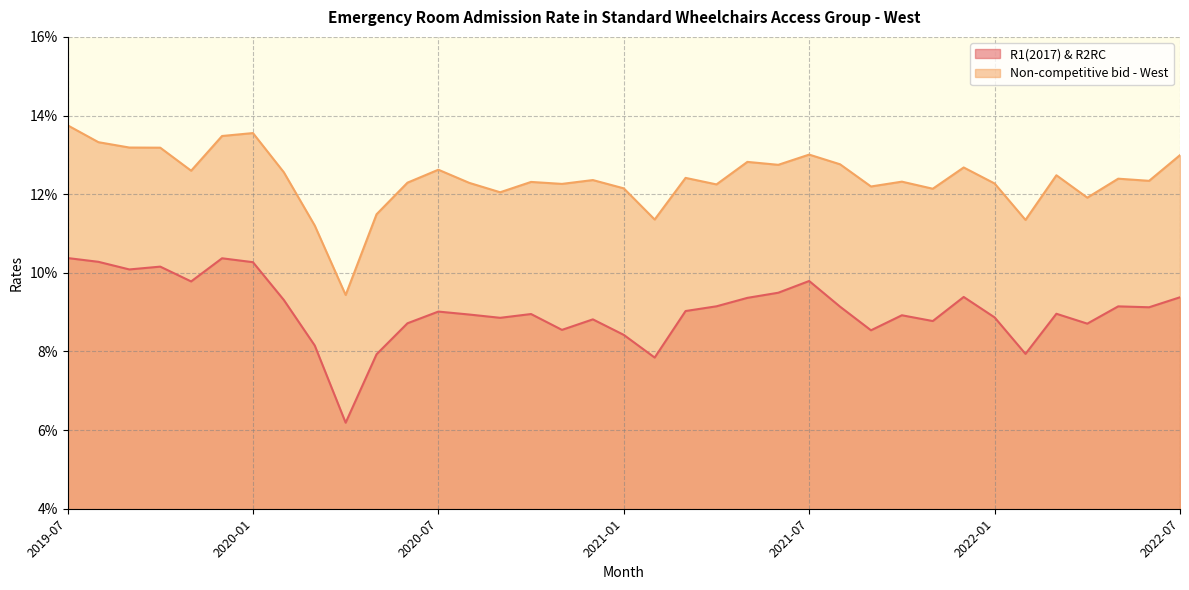

How many lines are shown in the chart?

2